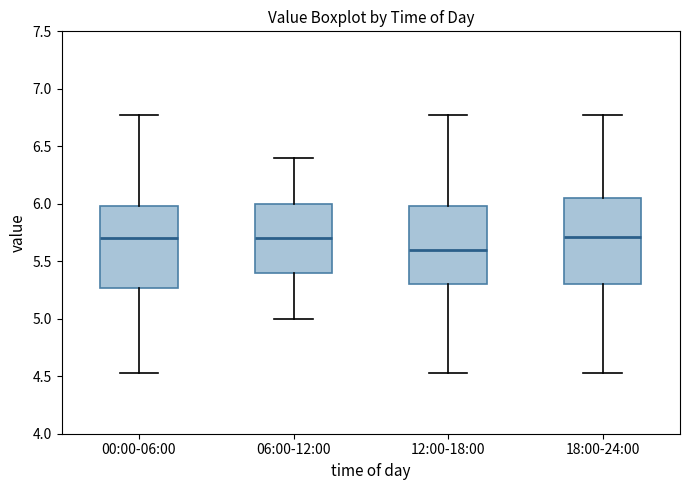

Reading left to right, read every box against the y-axis: the position of its median line, the range the box covers, and the ends of its whiskers. The values are not printed on the chart, so give them approximately, as read against the axis.

00:00-06:00: median 5.70, box 5.25 to 6.00, whiskers 4.55 to 6.75
06:00-12:00: median 5.70, box 5.40 to 6.00, whiskers 5.00 to 6.40
12:00-18:00: median 5.60, box 5.30 to 6.00, whiskers 4.55 to 6.75
18:00-24:00: median 5.70, box 5.30 to 6.05, whiskers 4.55 to 6.75